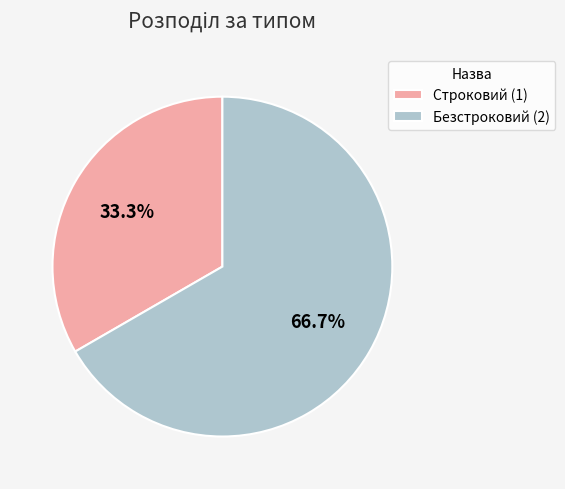

Count the number of slices in the pie.

2